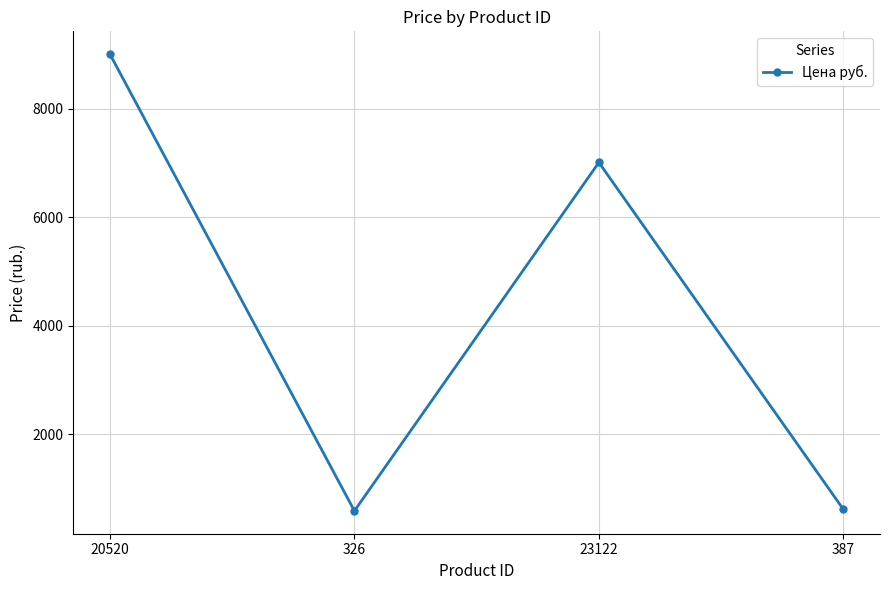

What is the label of the 1st point from the right?

387